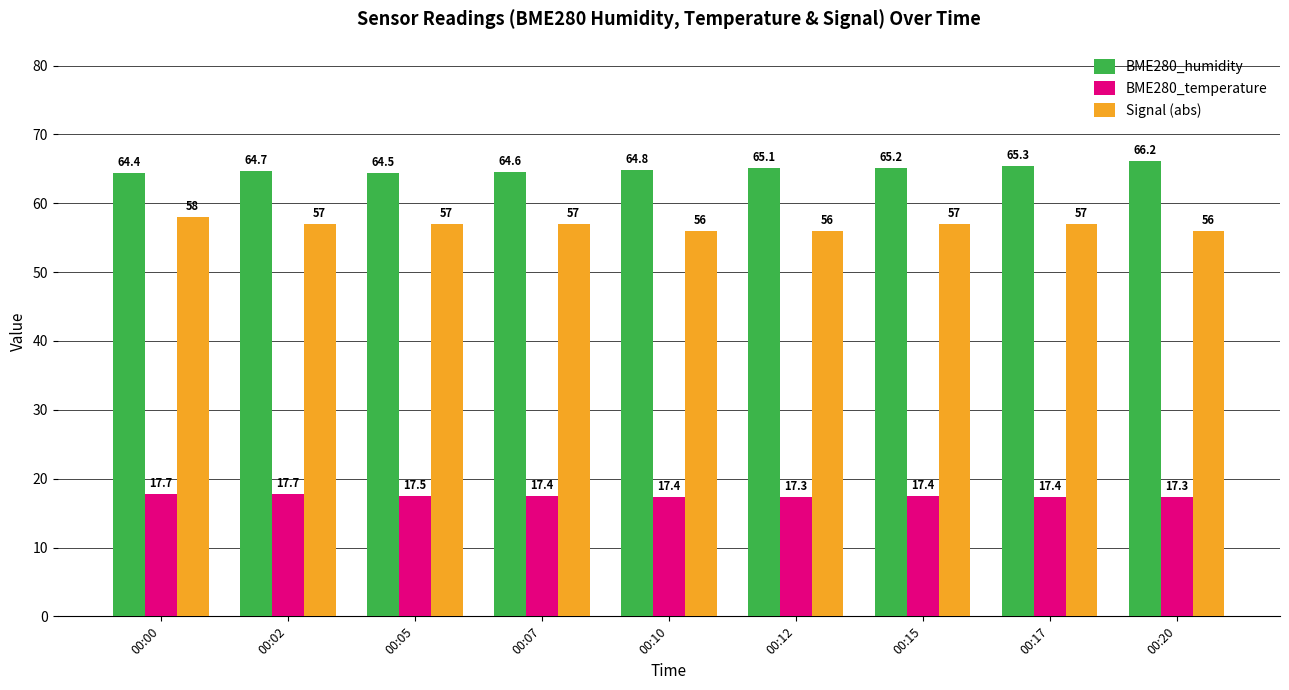

The BME280_temperature series shows 10.6 at 00:00. True or false?

False